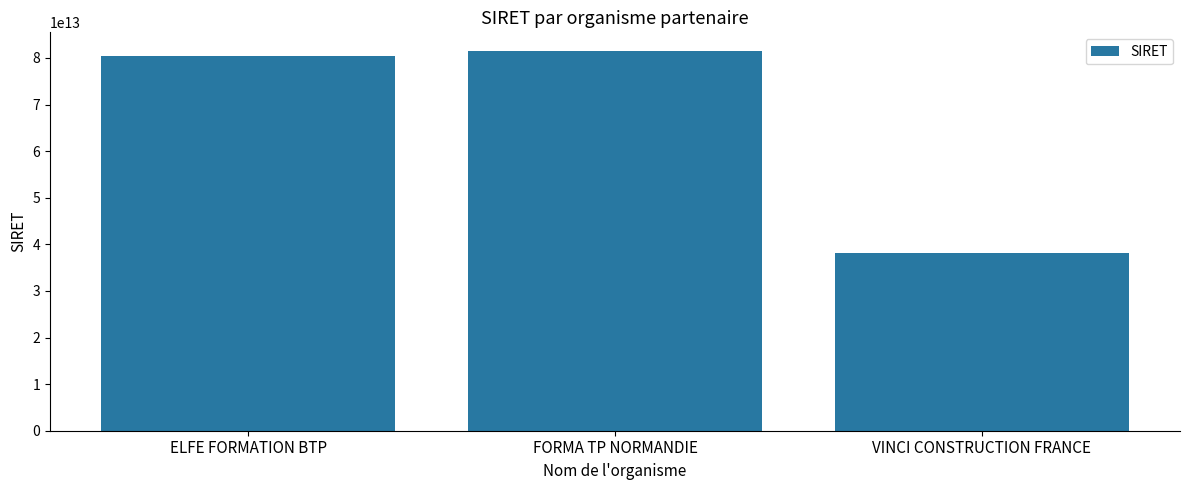

Are the bars horizontal?

No